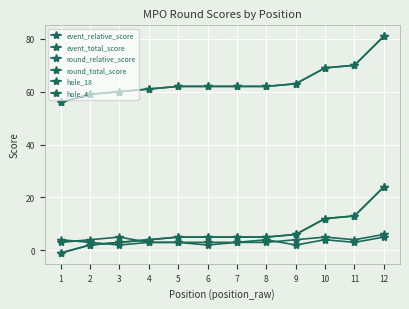

At how many categories does at least one series exceed 33?

12